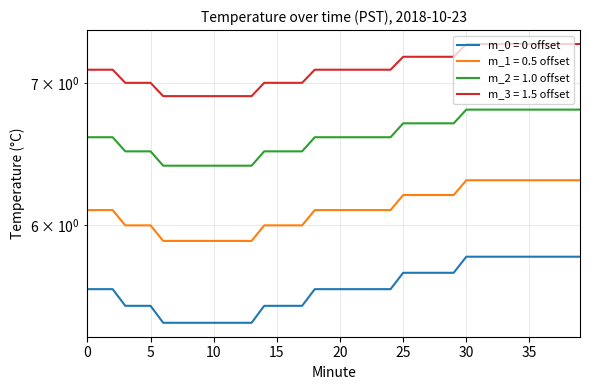

Does the chart display data point markers on the line(s)?

No